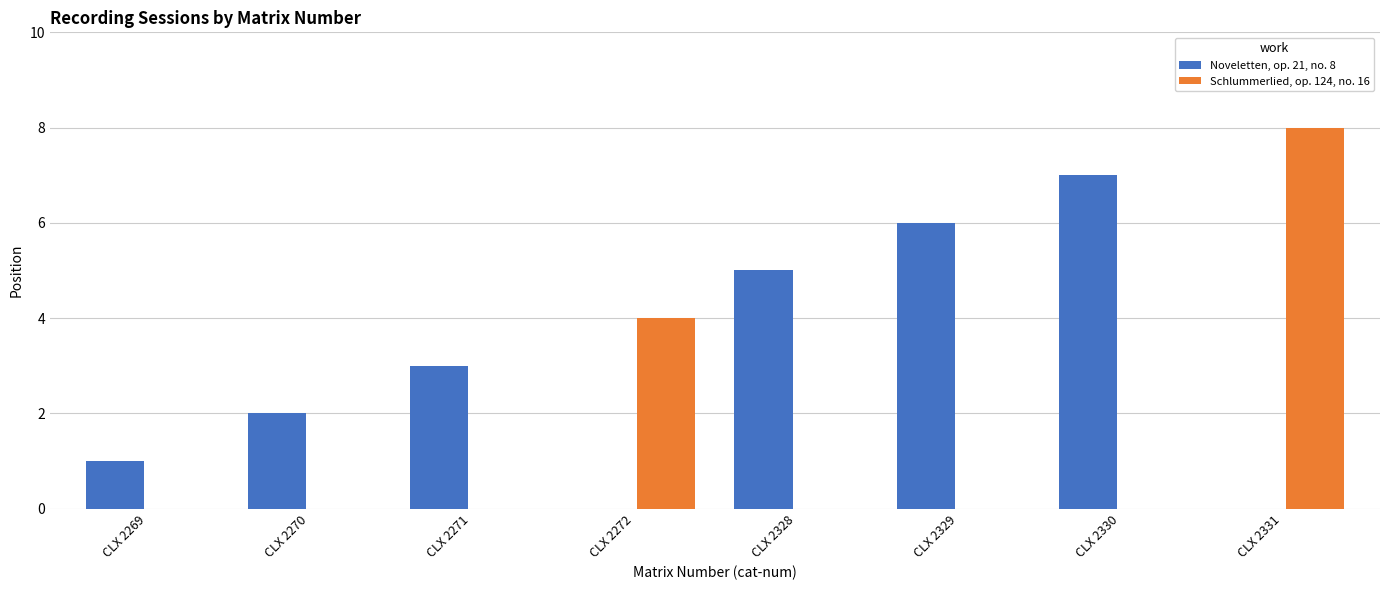

The value of Noveletten, op. 21, no. 8 at CLX 2270 is 2. True or false?

True